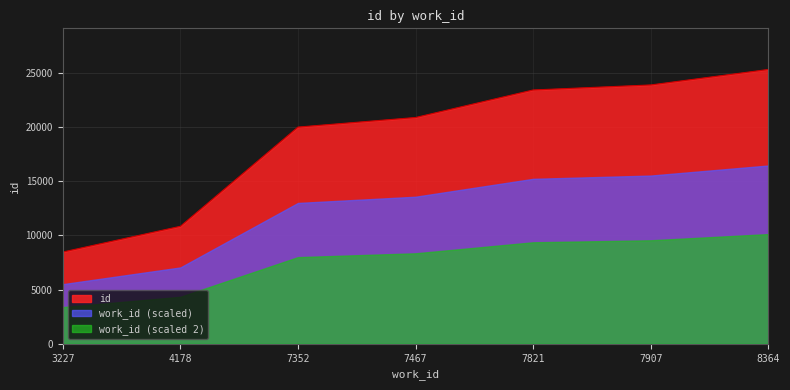

What is the difference between the maximum and minimum values?

16850